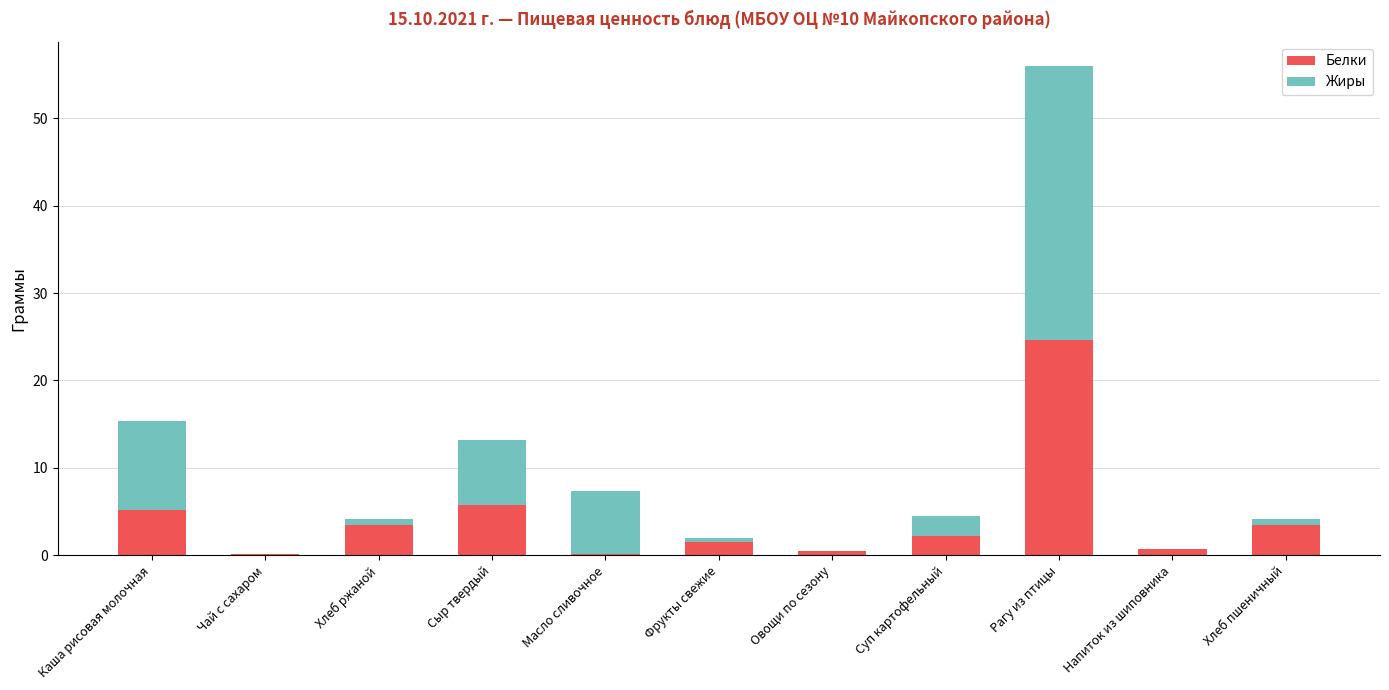

What is the total value across all series at Каша рисовая молочная?

15.4